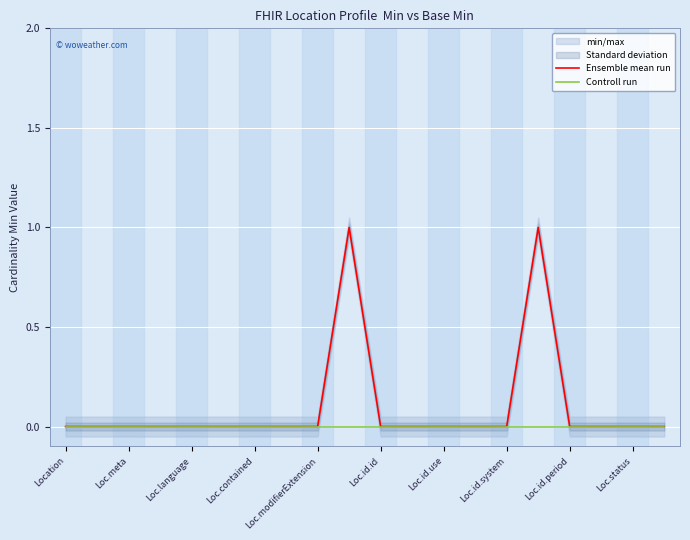

How many values in the Ensemble mean run series exceed 0?

2